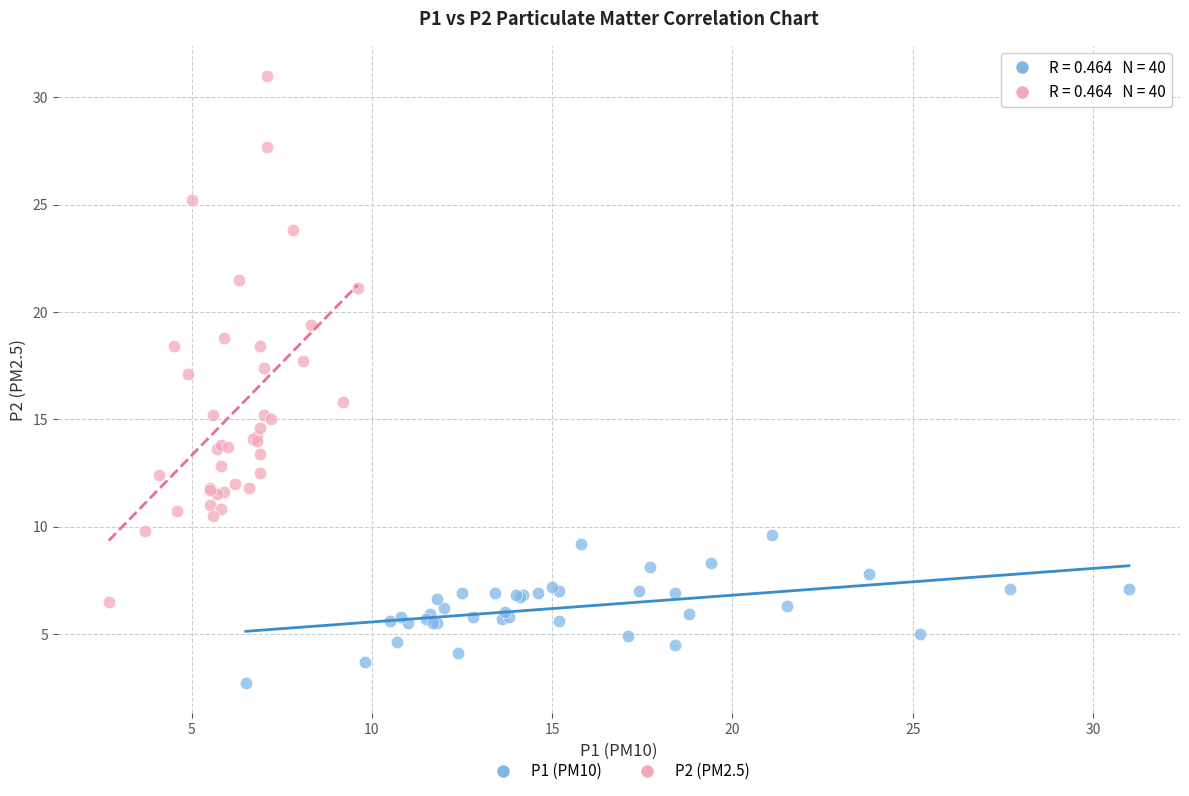

Which series reaches the maximum Y coordinate?

P2 (PM2.5)